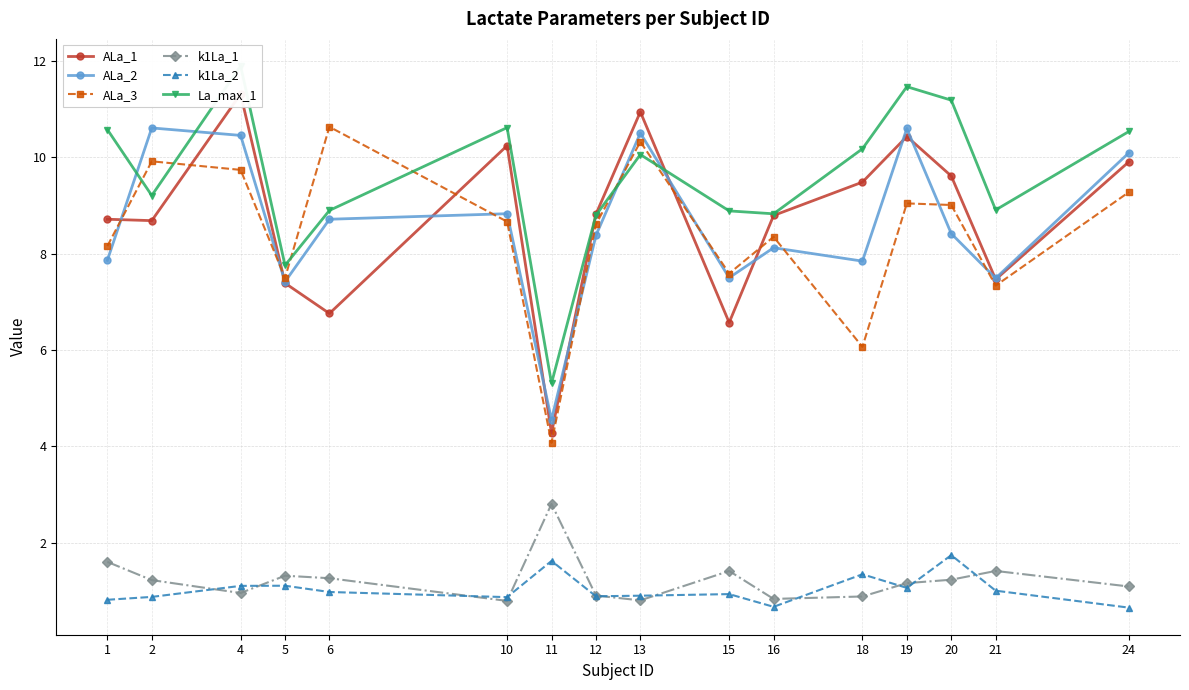

True or false: k1La_2 has more than 0 interior local peaks.

True